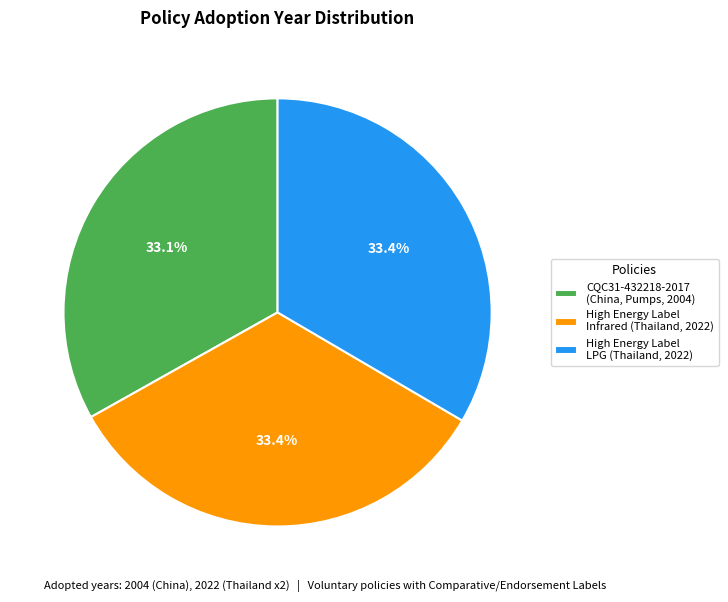

What portion of the pie excludes High Energy Label LPG (Thailand, 2022)?

66.6%